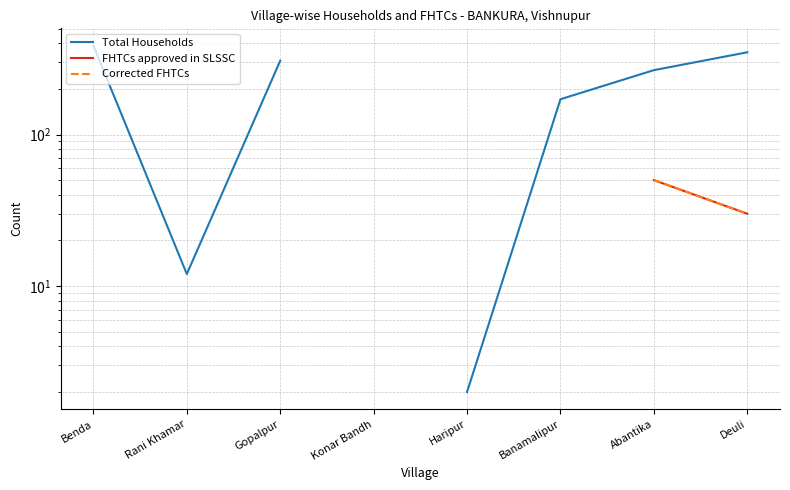

True or false: FHTCs approved in SLSSC and Corrected FHTCs intersect in this chart.

False